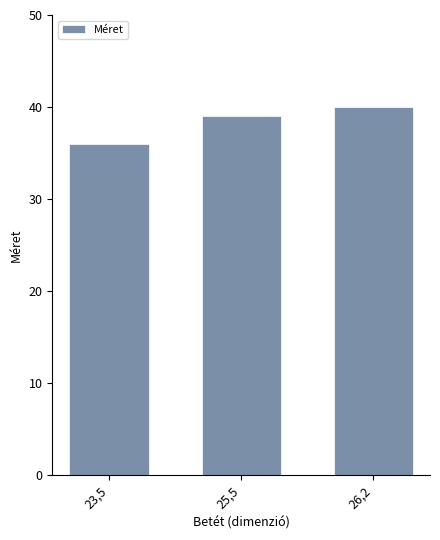

Does the chart contain stacked bars?

No